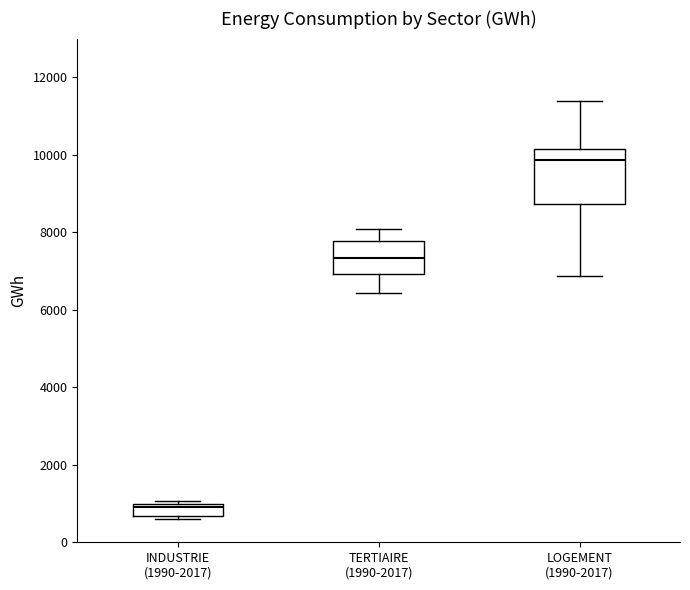

Where is the upper edge of the box for TERTIAIRE (1990-2017) on the y-axis? The values are not printed on the chart, so give them approximately, as read against the axis.

7800